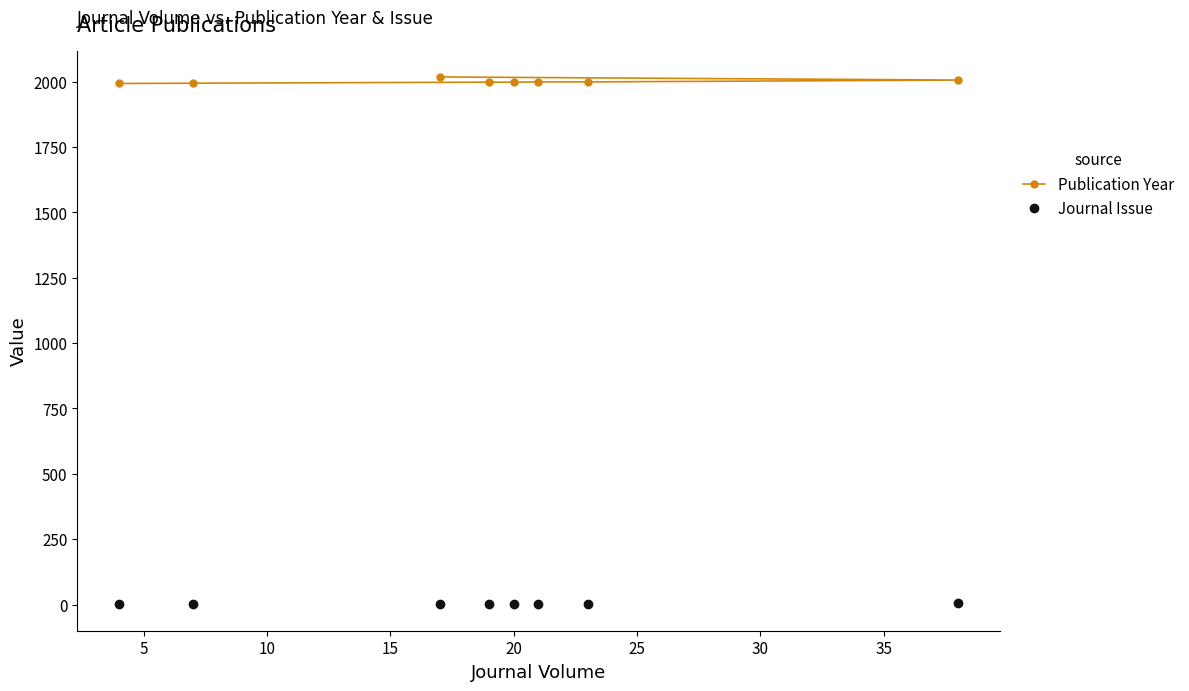

What is the average value of the Journal Issue series?

4